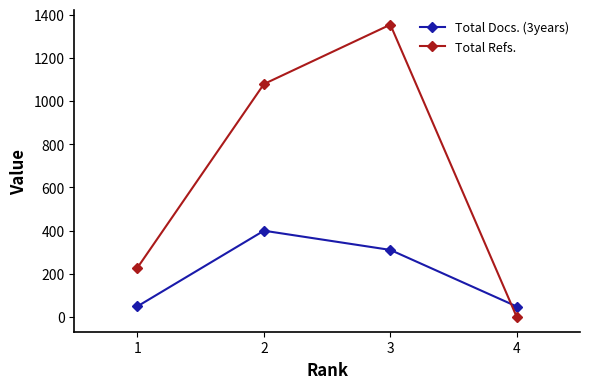

True or false: Total Docs. (3years) and Total Refs. intersect in this chart.

True